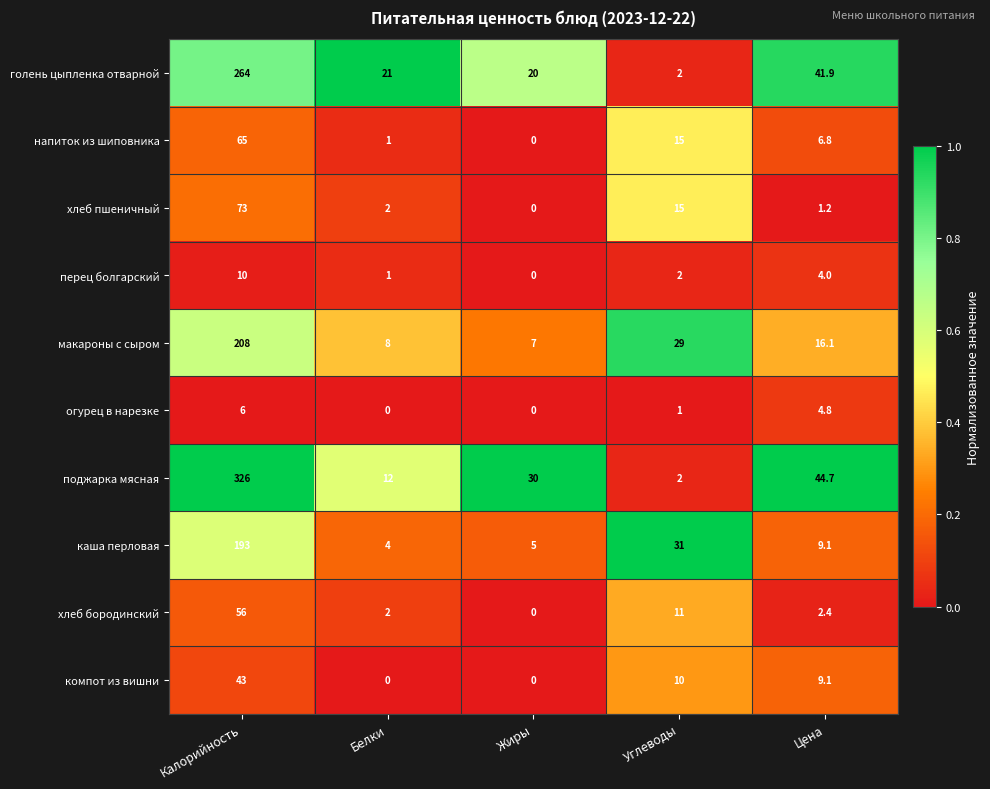

What is the difference between the макароны с сыром values at Жиры and Калорийность?

201.0